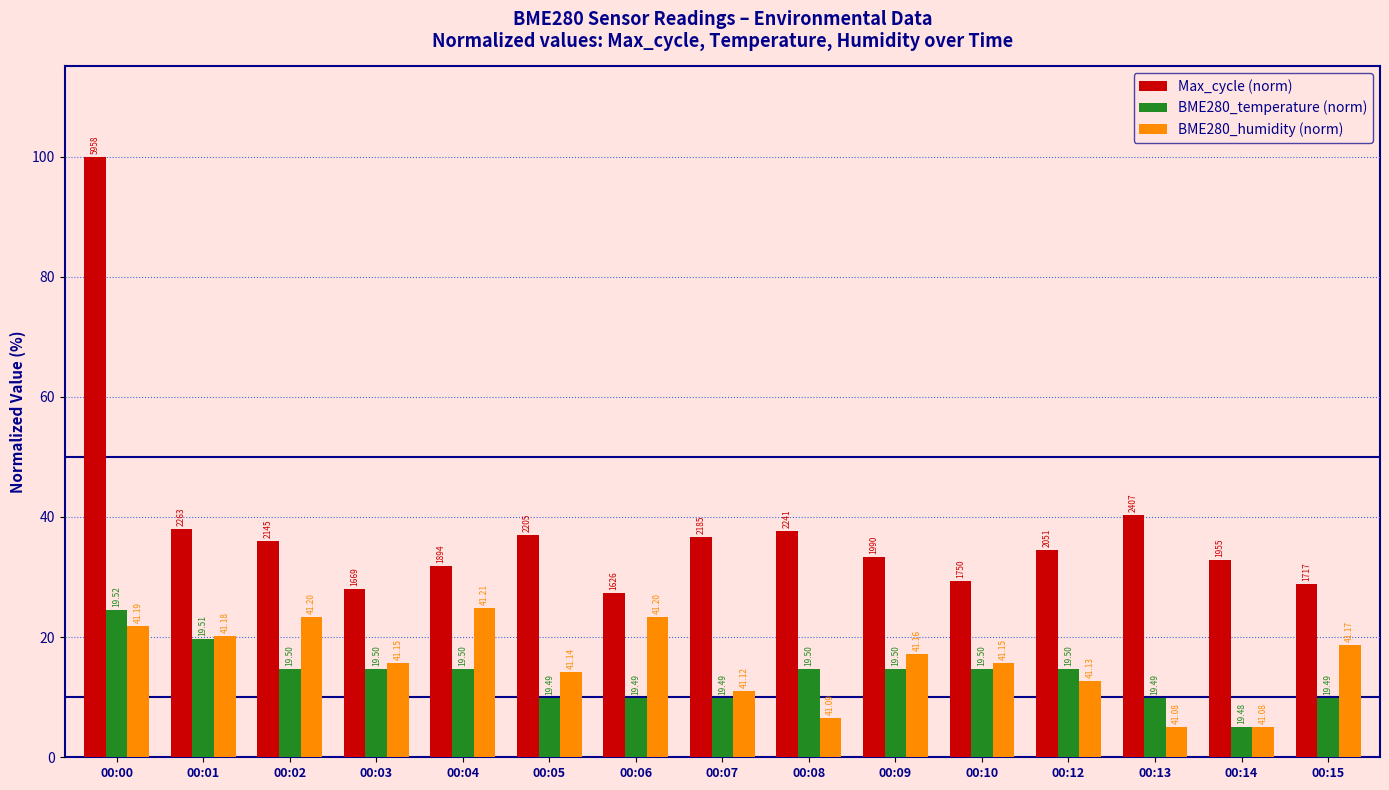

At which label does BME280_humidity (norm) first exceed 15?

00:00